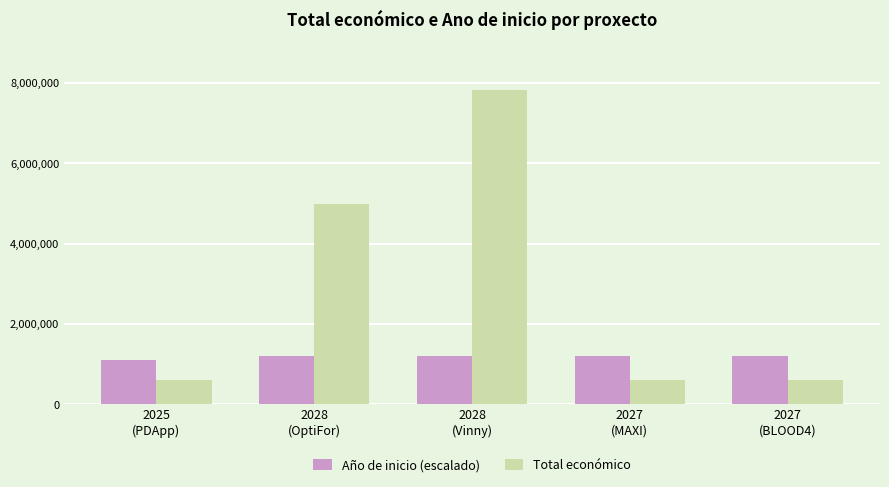

What is the difference between the second highest and second lowest values in the Total económico series?

4397881